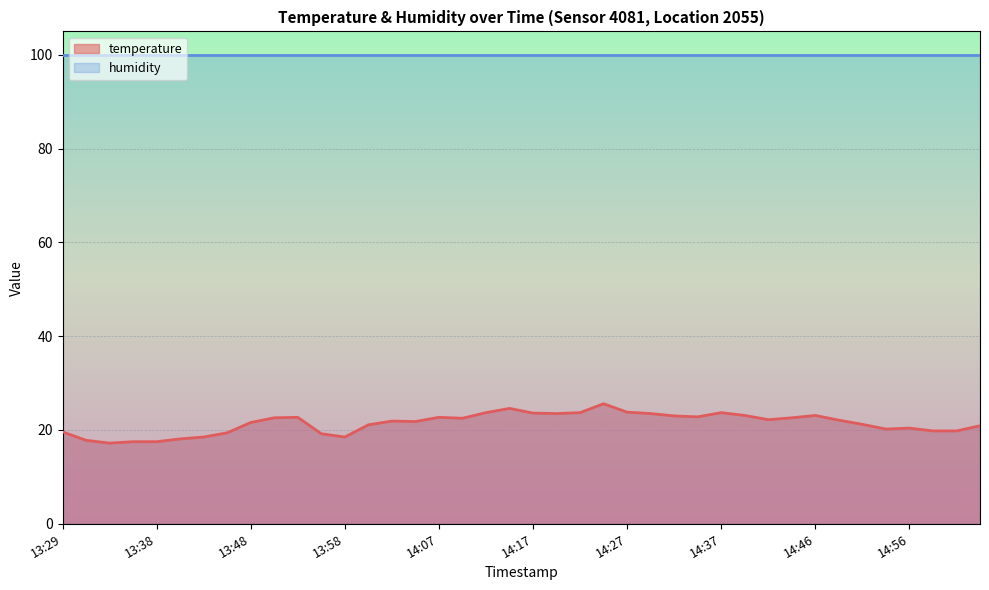

What is the difference between the maximum and second lowest values?

8.1